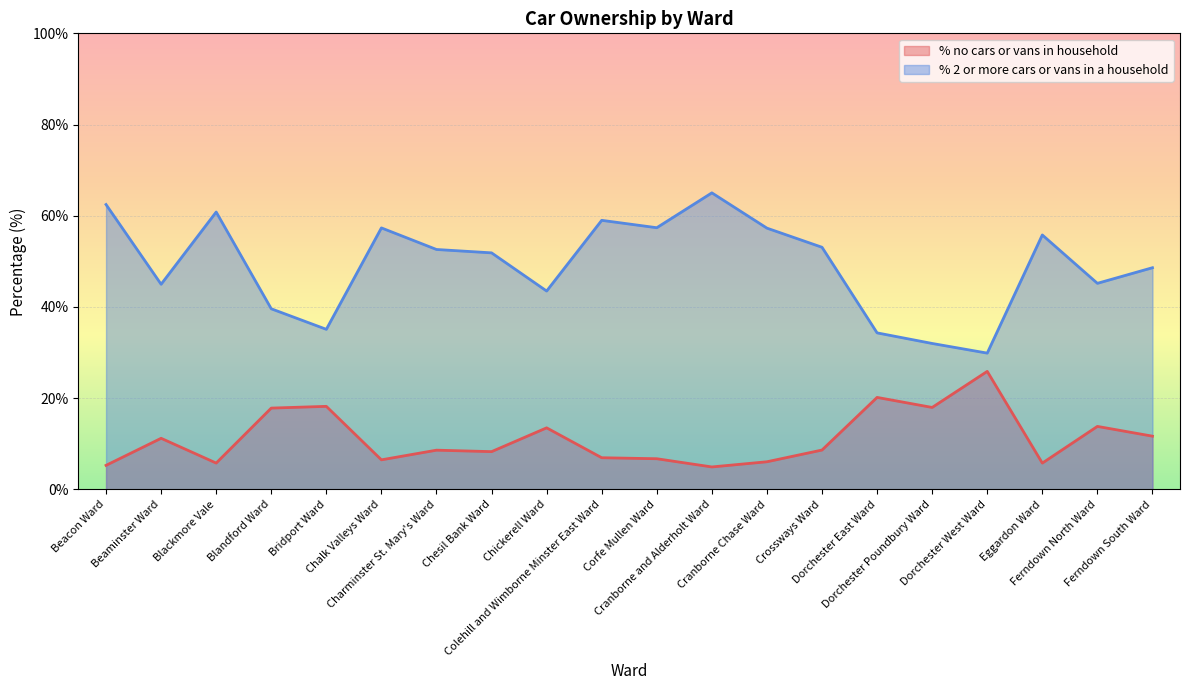

How many values in the % no cars or vans in household series exceed 8?

12